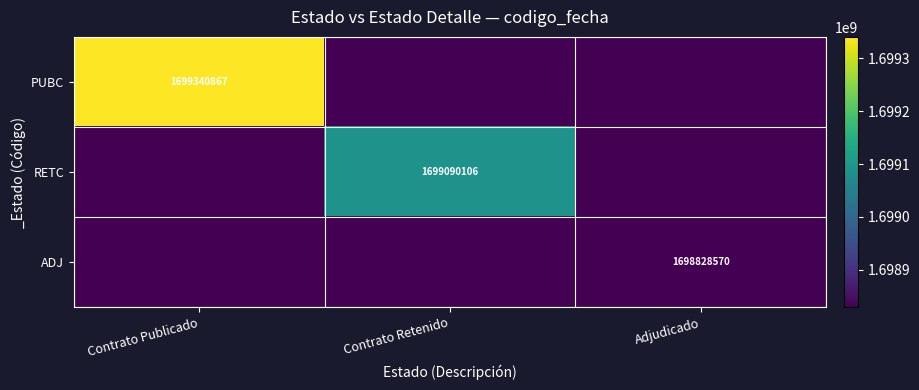

True or false: ADJ has a value of 742615532 at Adjudicado.

False